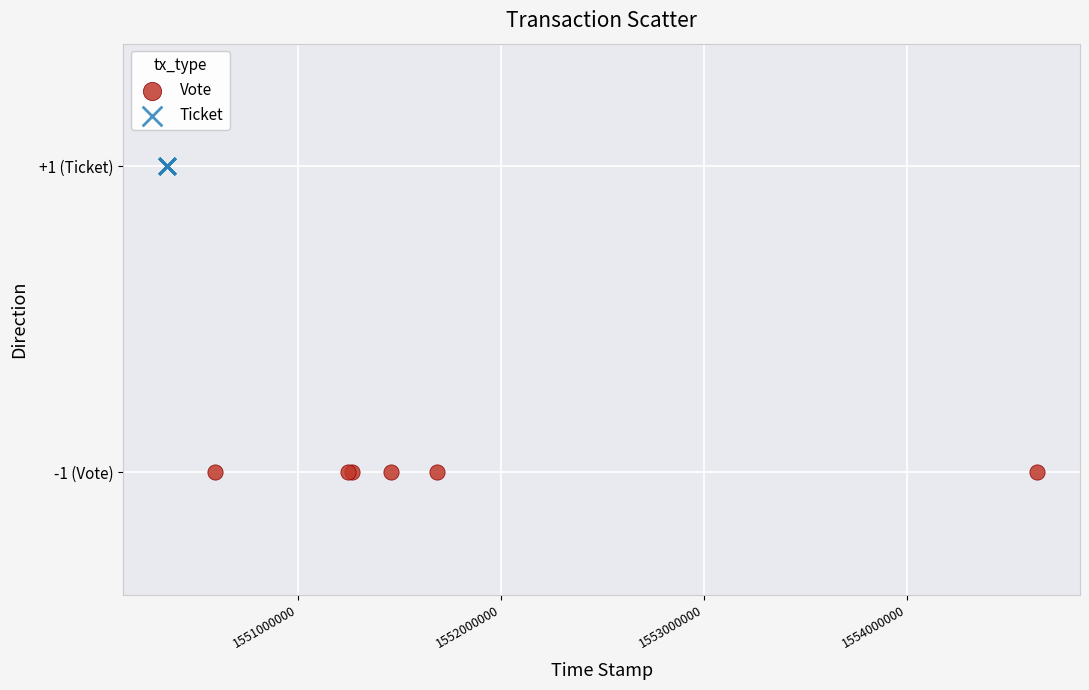

Which series contains the lowest Y value?

Vote